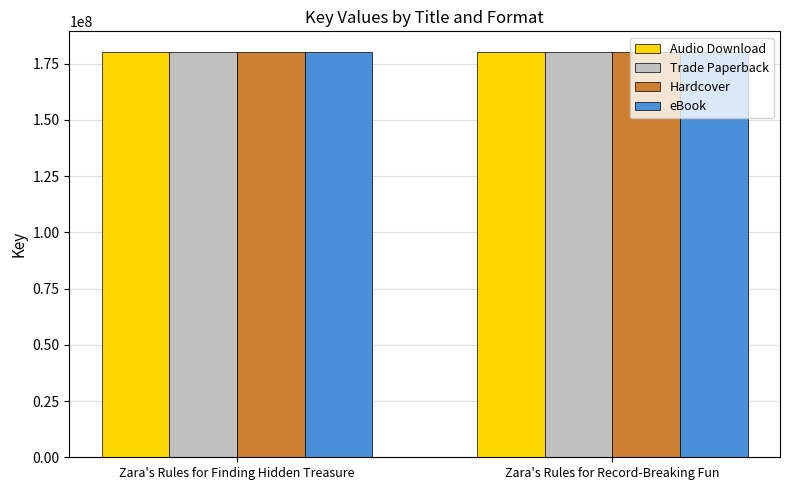

What is the difference between the Hardcover values at Zara's Rules for Record-Breaking Fun and Zara's Rules for Finding Hidden Treasure?

1767